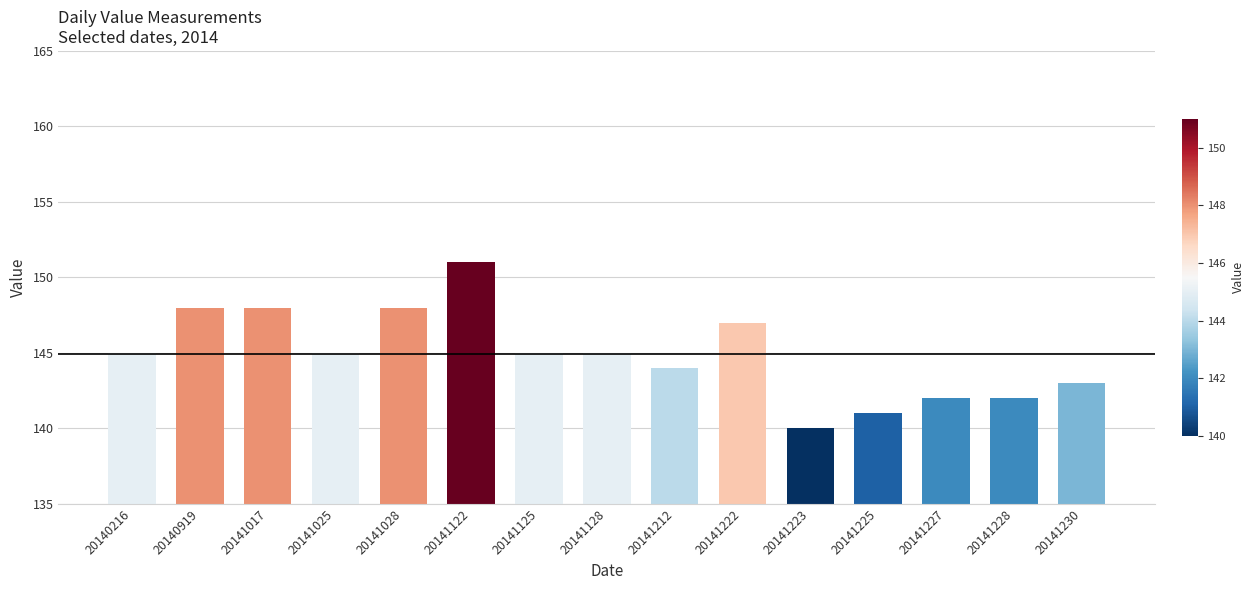

How many series are shown in this chart?

1